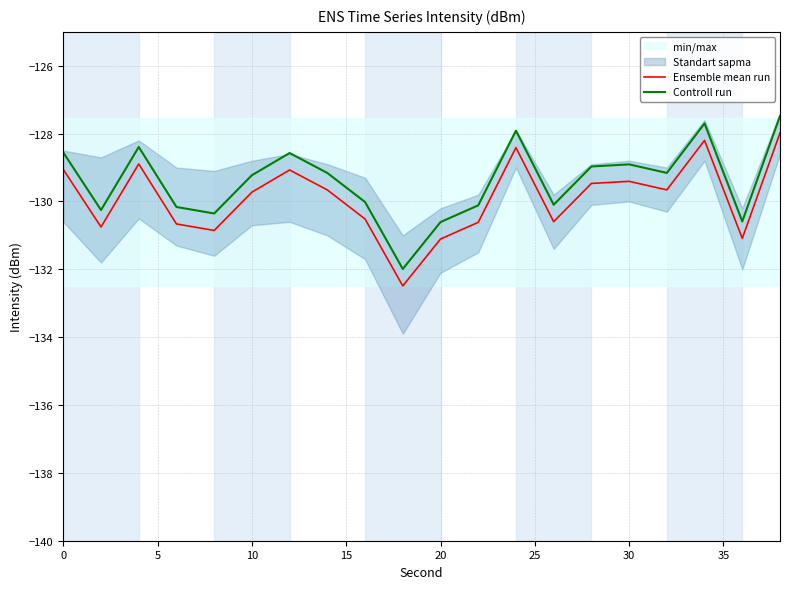

What is the minimum value for Ensemble mean run?

-132.5